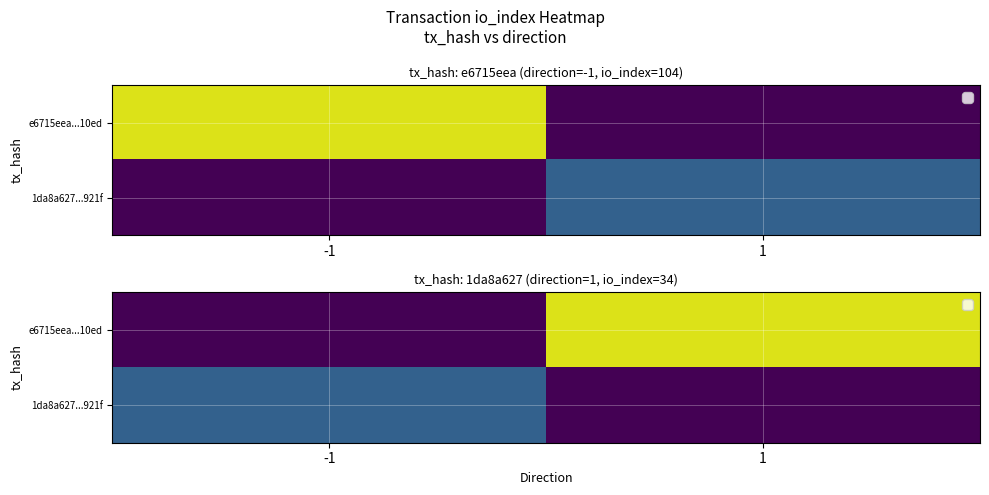

Is the value of 1da8a627...921f at 1 greater than the value of e6715eea...10ed at -1?

No